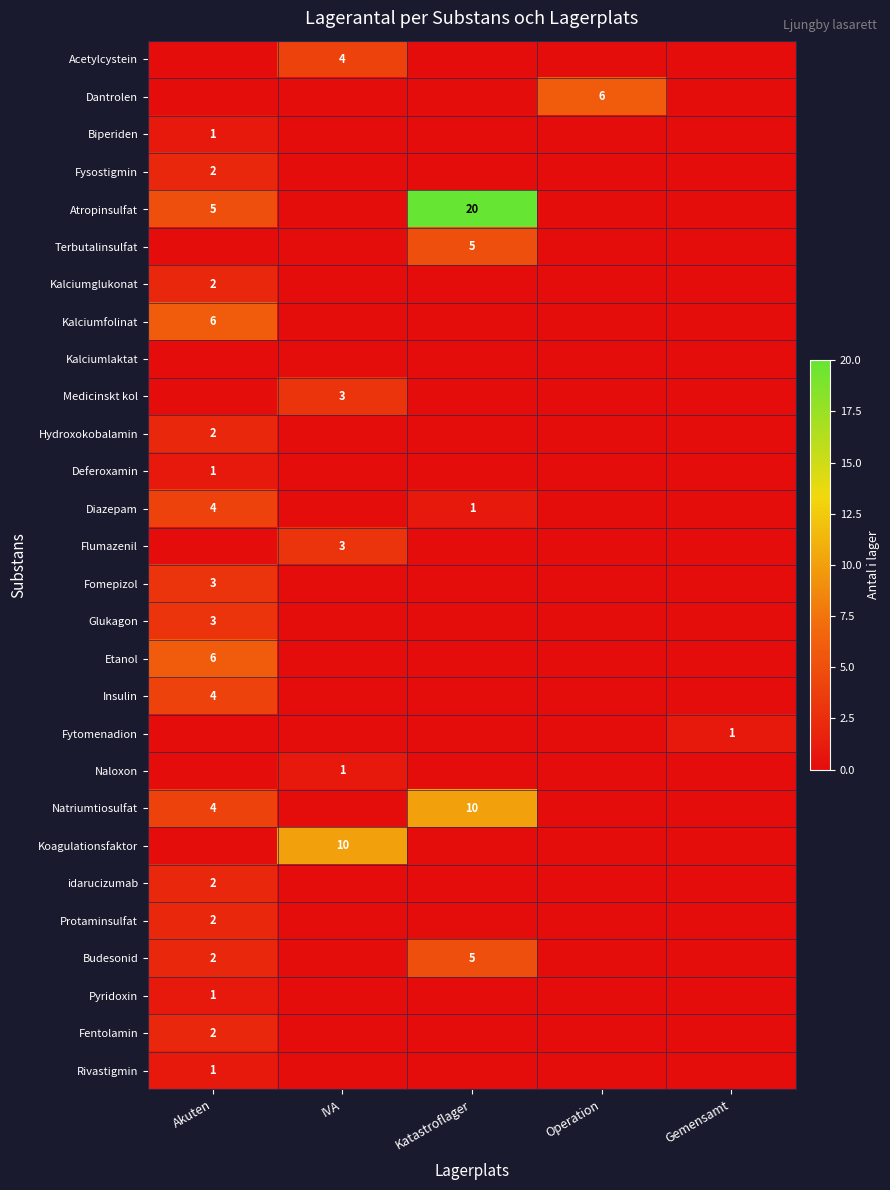

True or false: Medicinskt kol has a value of 1 at IVA.

False